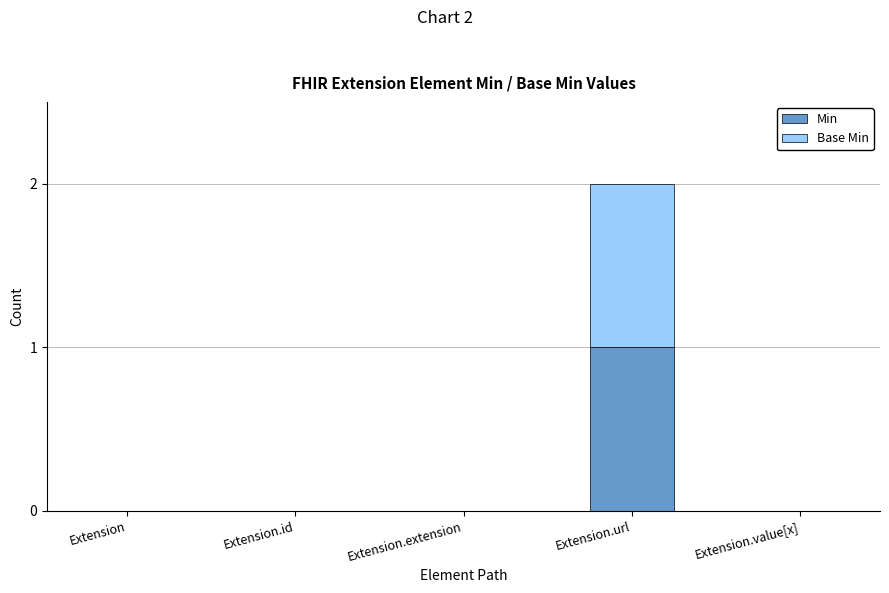

Is it true that Min equals 0 at Extension.extension?

True